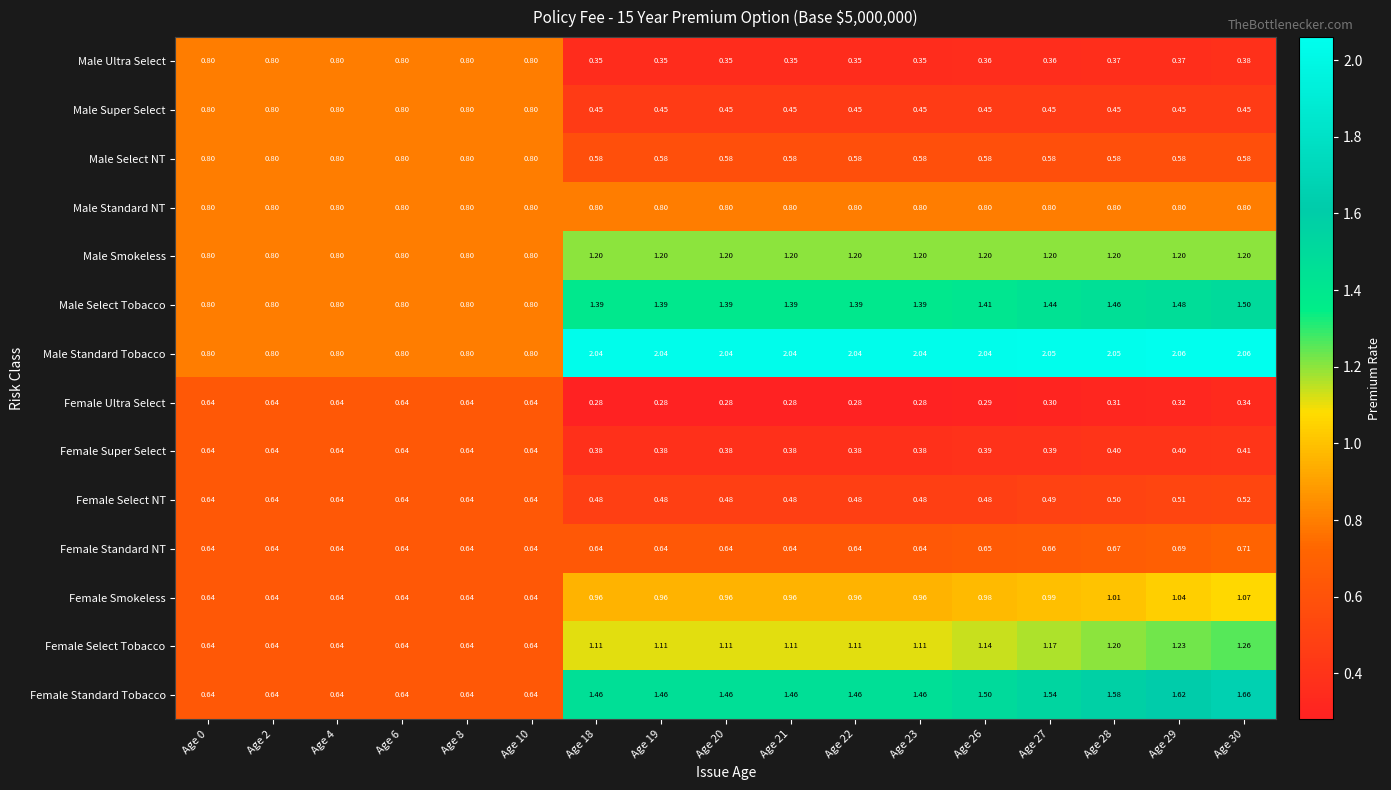

Which series has the widest spread of values?

Male Standard Tobacco